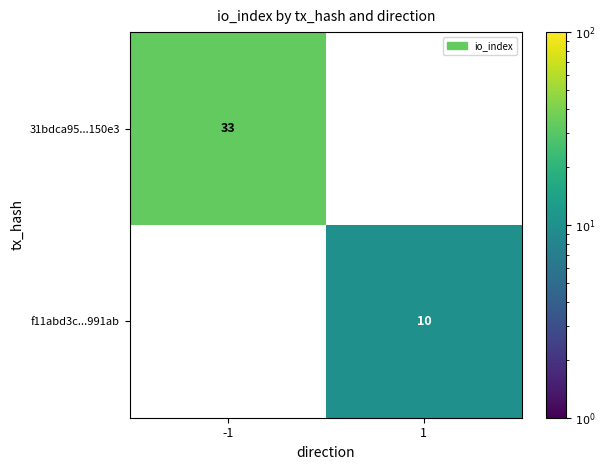

Which series has the largest total across all categories?

31bdca95...150e3